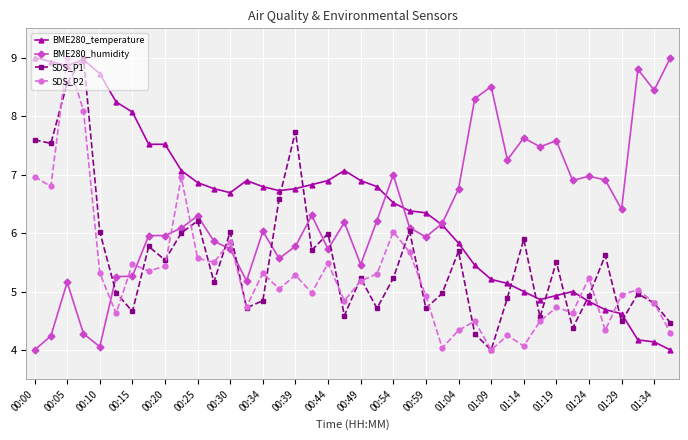

What is the minimum value for SDS_P2?

4.0